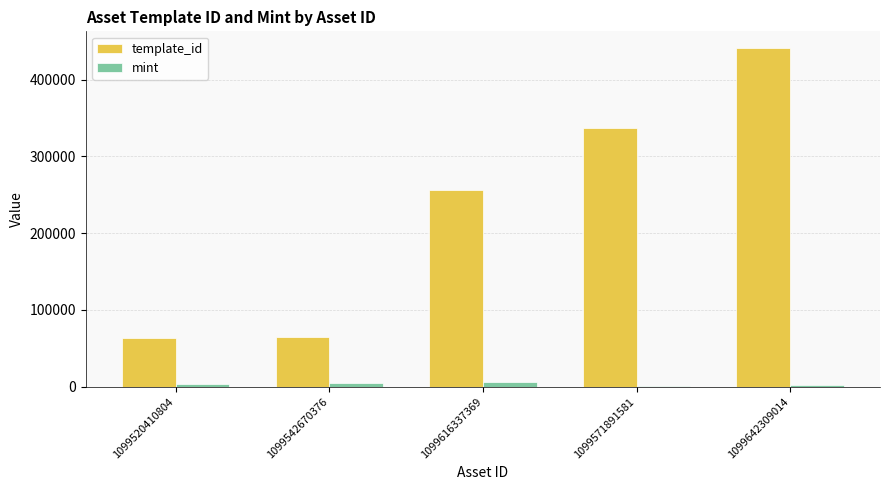

Is the value of mint at 1099616337369 greater than the value of template_id at 1099520410804?

No